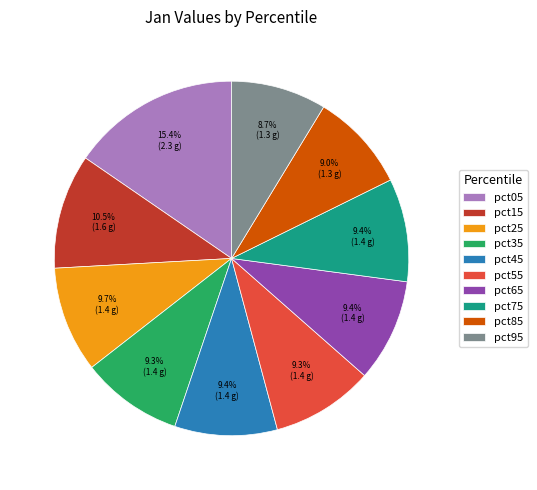

What percentage is the pct25 slice, to the nearest percent?

10%